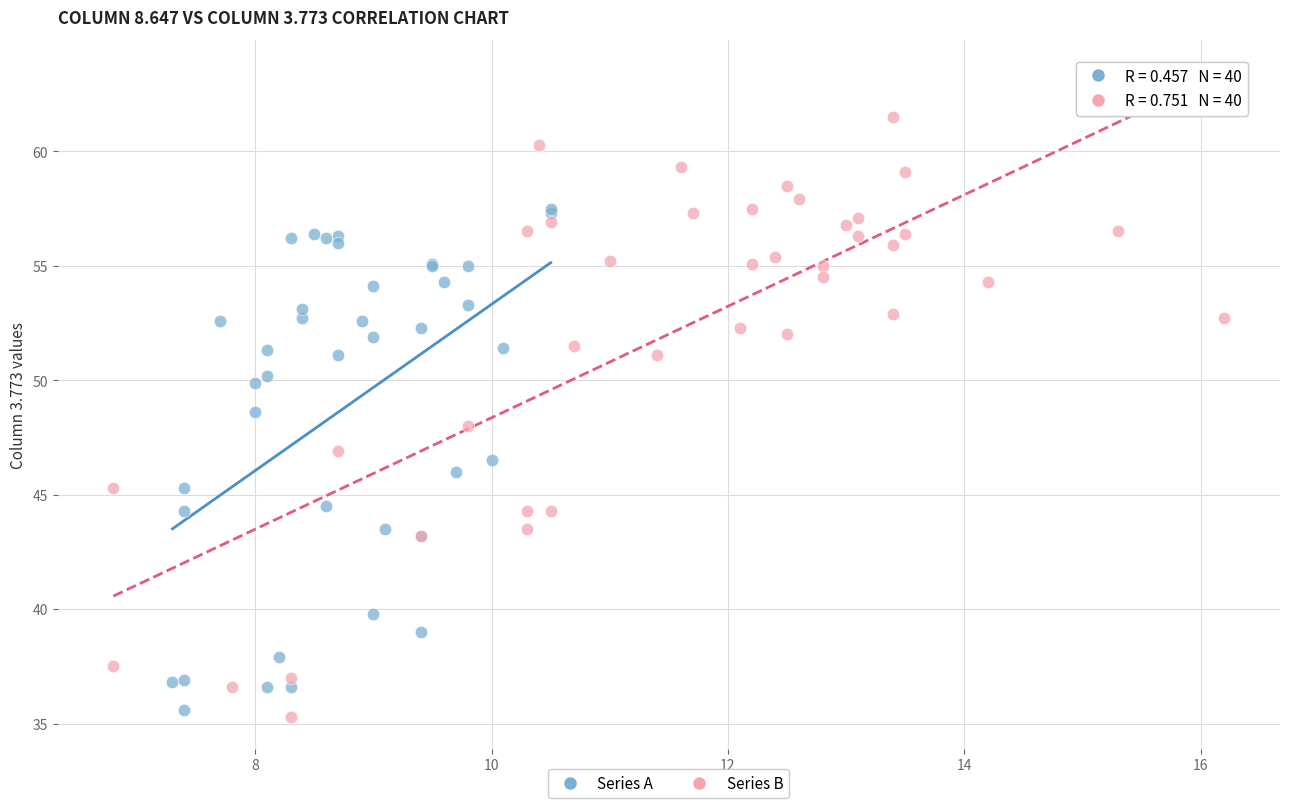

Which series contains the highest Y value?

Series B